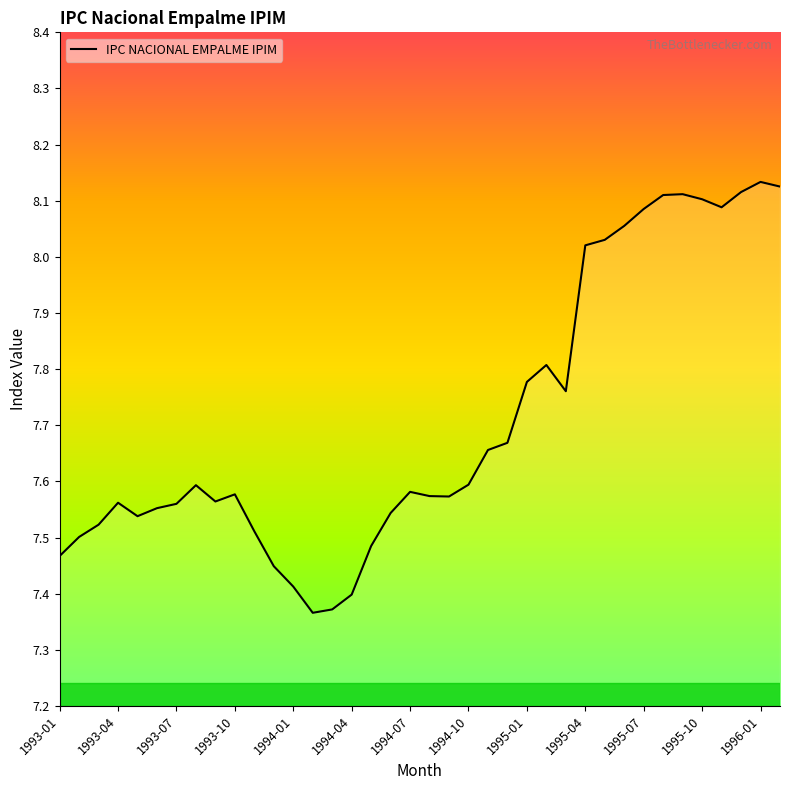

What is the difference between the maximum and minimum values?

0.8